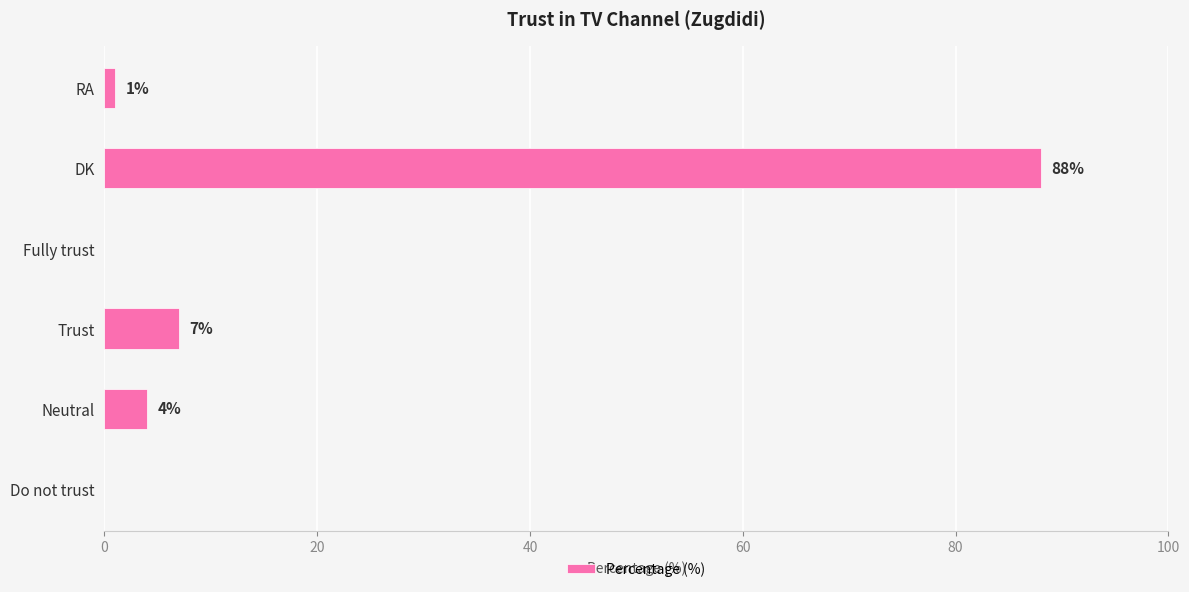

How many data points does each series have?

6